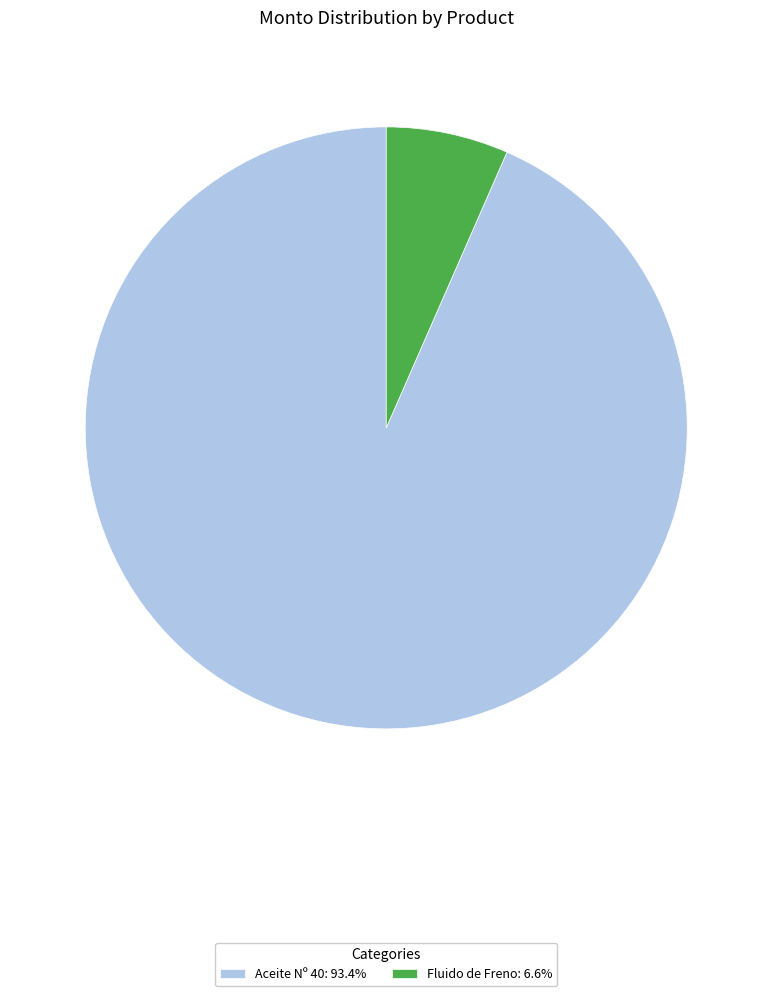

What is the ratio of the value at Fluido de Freno to the value at Aceite Nº 40?

0.1